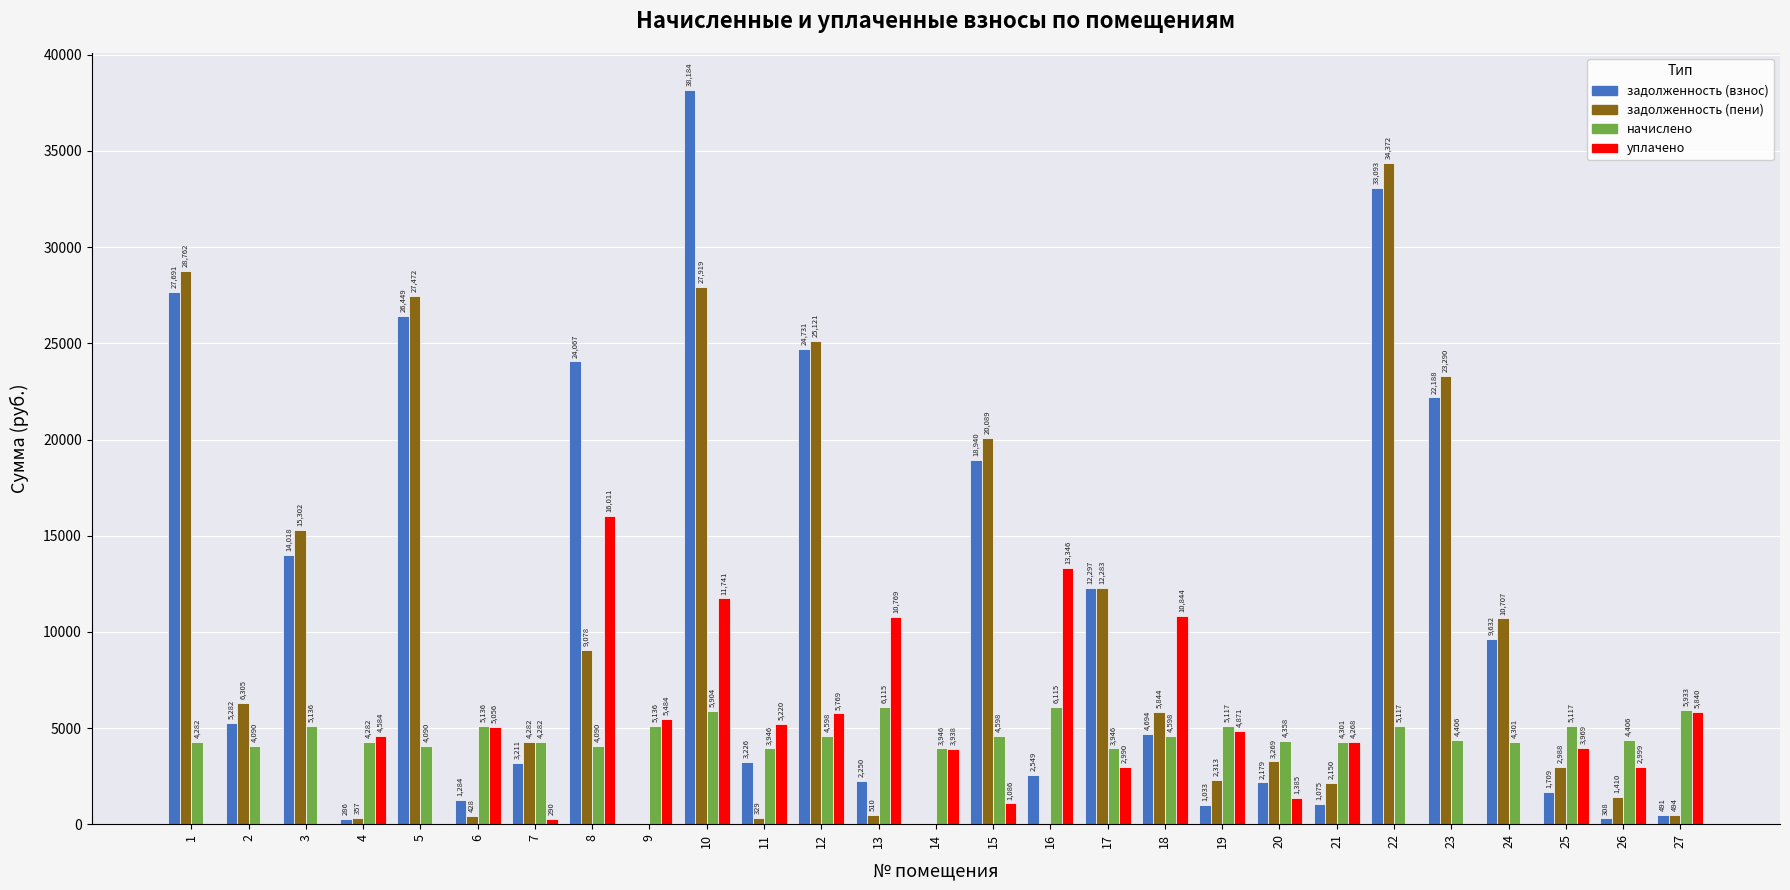

At which category is the sum across all series the highest?

10